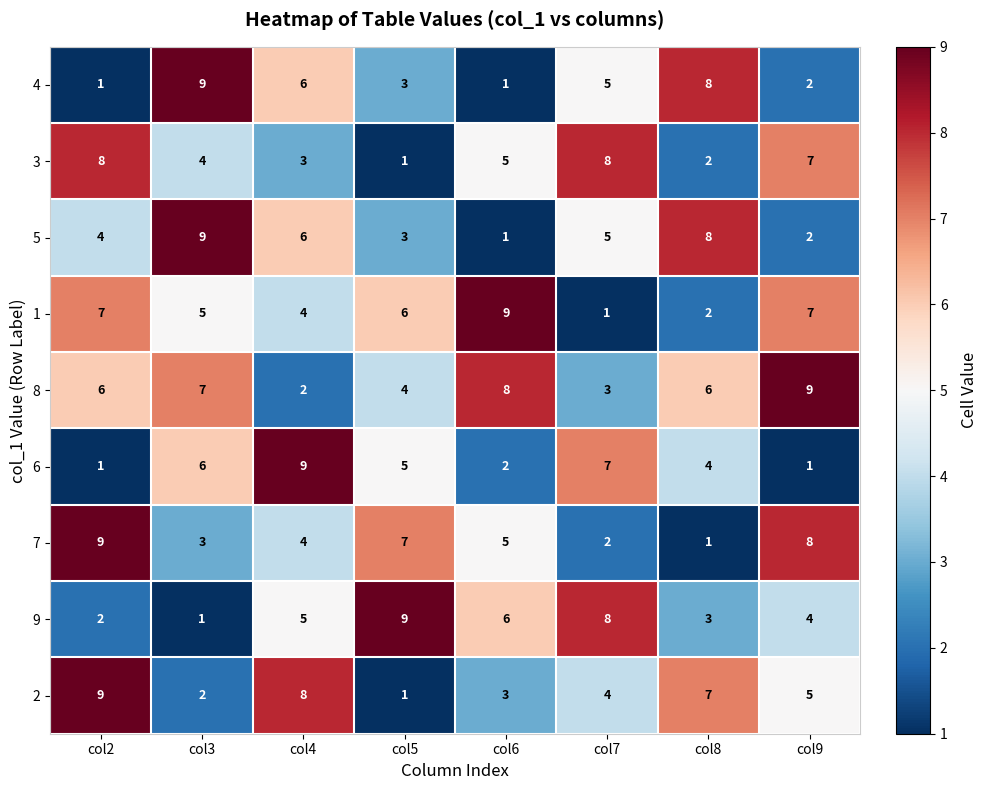

The 1 series shows 12 at col9. True or false?

False